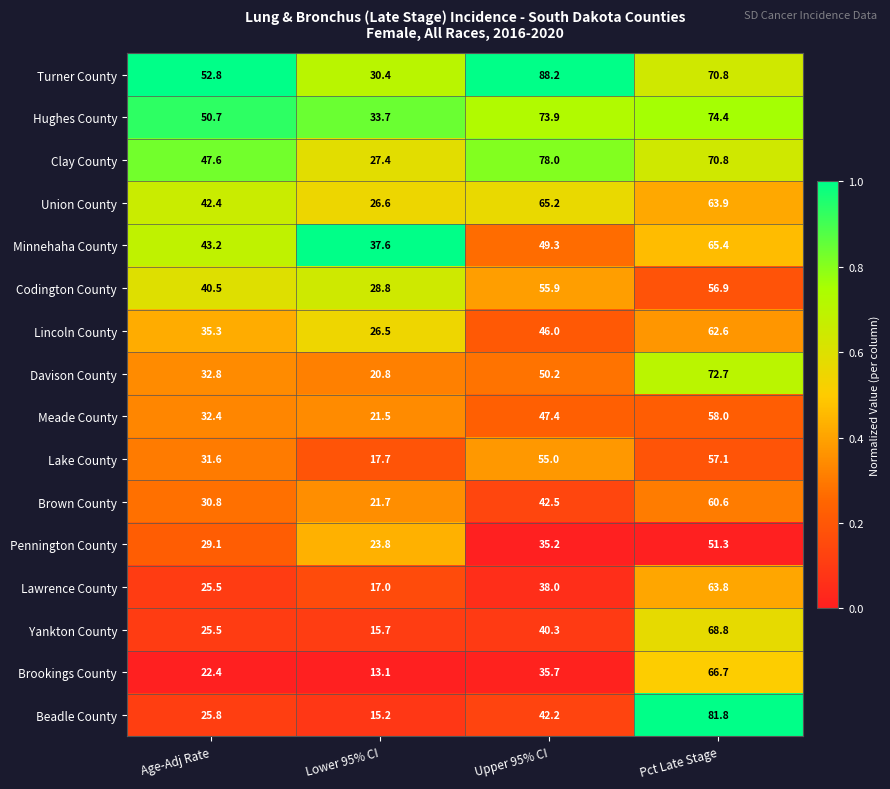

Which series has the largest total across all categories?

Turner County